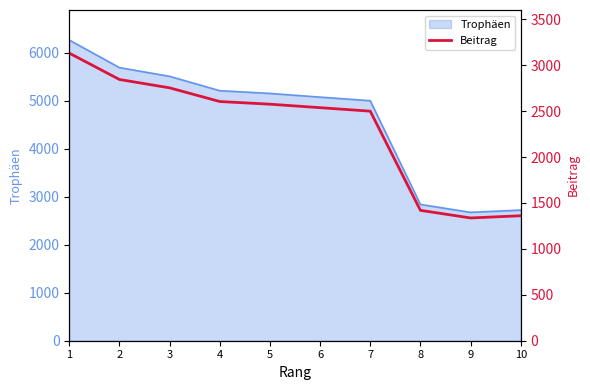

List the labels in order of value, largest first.

1, 2, 3, 4, 5, 6, 7, 8, 10, 9